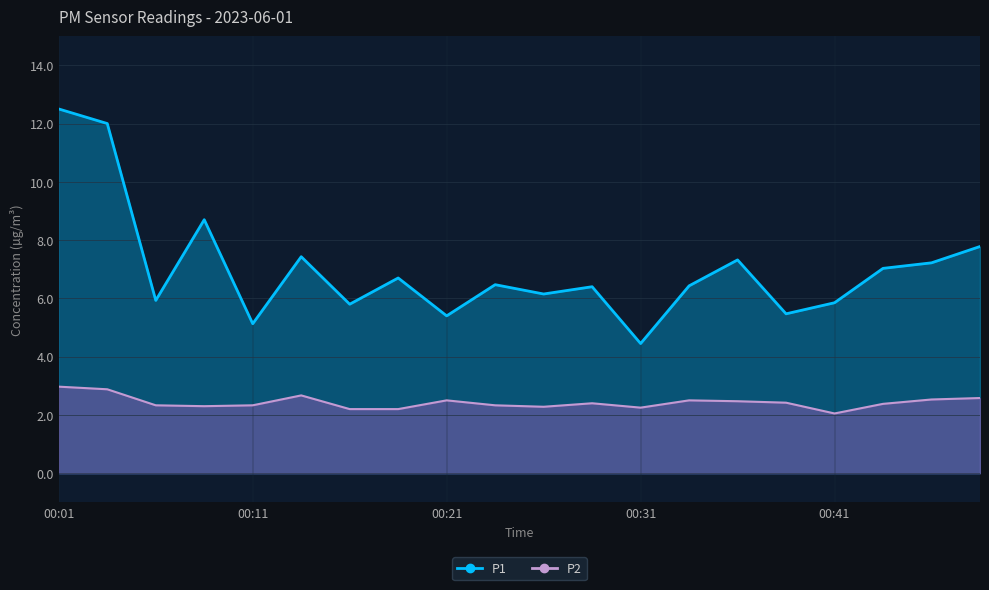

Between 00:09 and 00:21, which is larger?

00:09